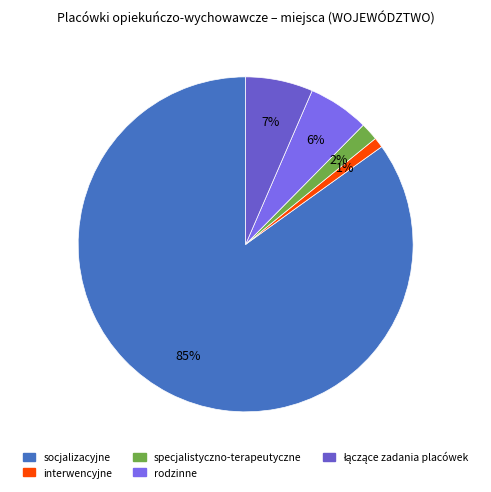

What is the ratio of the value at specjalistyczno-terapeutyczne to the value at interwencyjne?

1.8